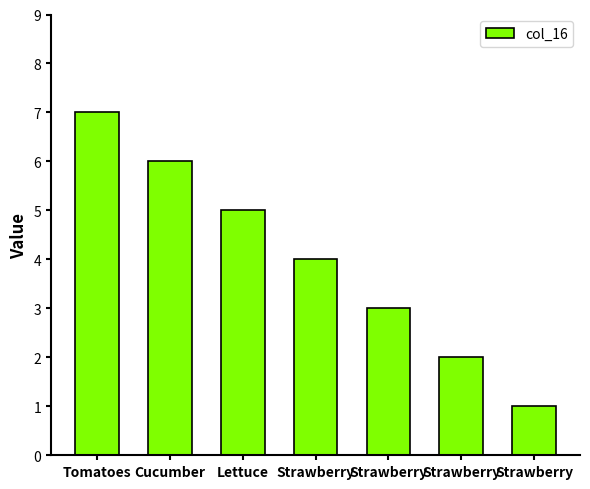

Reading left to right, list all the values displayed in this chart.

7	6	5	4	3	2	1